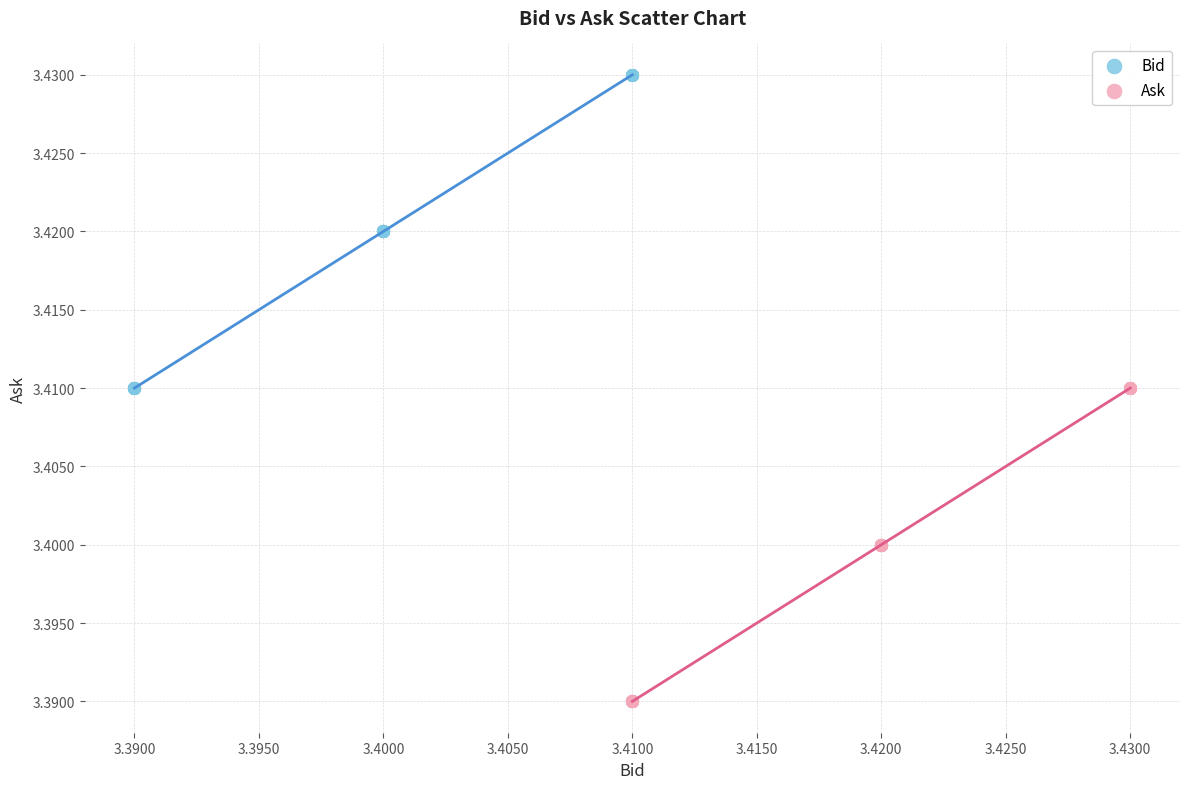

Which series reaches the maximum Y coordinate?

Bid